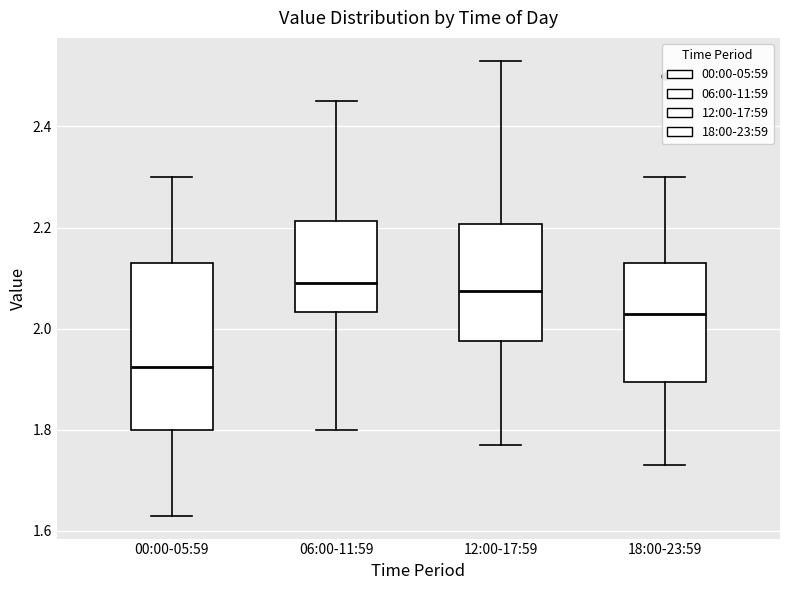

Reading left to right, read every box against the y-axis: the position of its median line, the range the box covers, and the ends of its whiskers. The values are not printed on the chart, so give them approximately, as read against the axis.

00:00-05:59: median 1.92, box 1.80 to 2.14, whiskers 1.64 to 2.30
06:00-11:59: median 2.10, box 2.04 to 2.22, whiskers 1.80 to 2.46
12:00-17:59: median 2.08, box 1.98 to 2.20, whiskers 1.78 to 2.54
18:00-23:59: median 2.04, box 1.90 to 2.14, whiskers 1.74 to 2.30